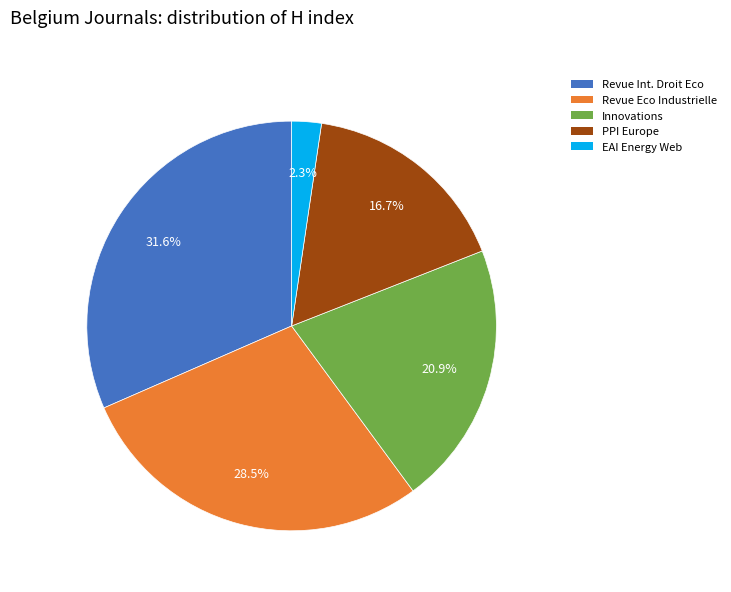

Is there any slice that represents more than half of the pie?

No